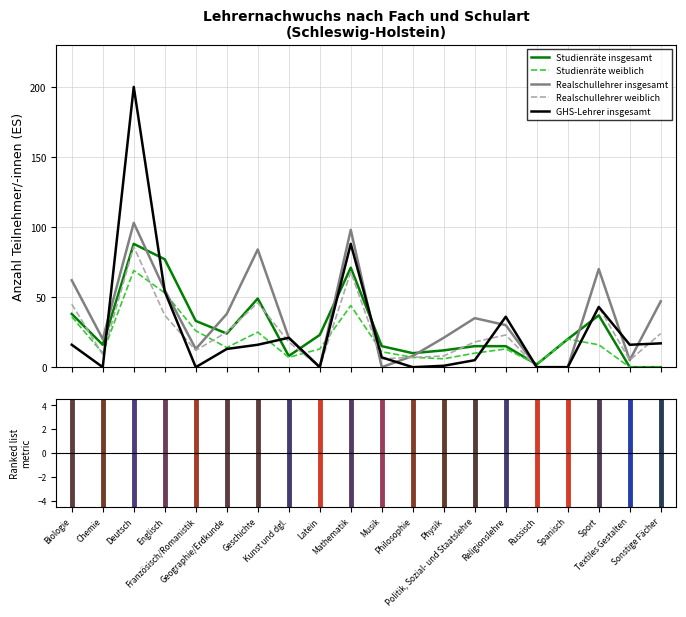

What is the highest value of the Studienräte insgesamt series?

88